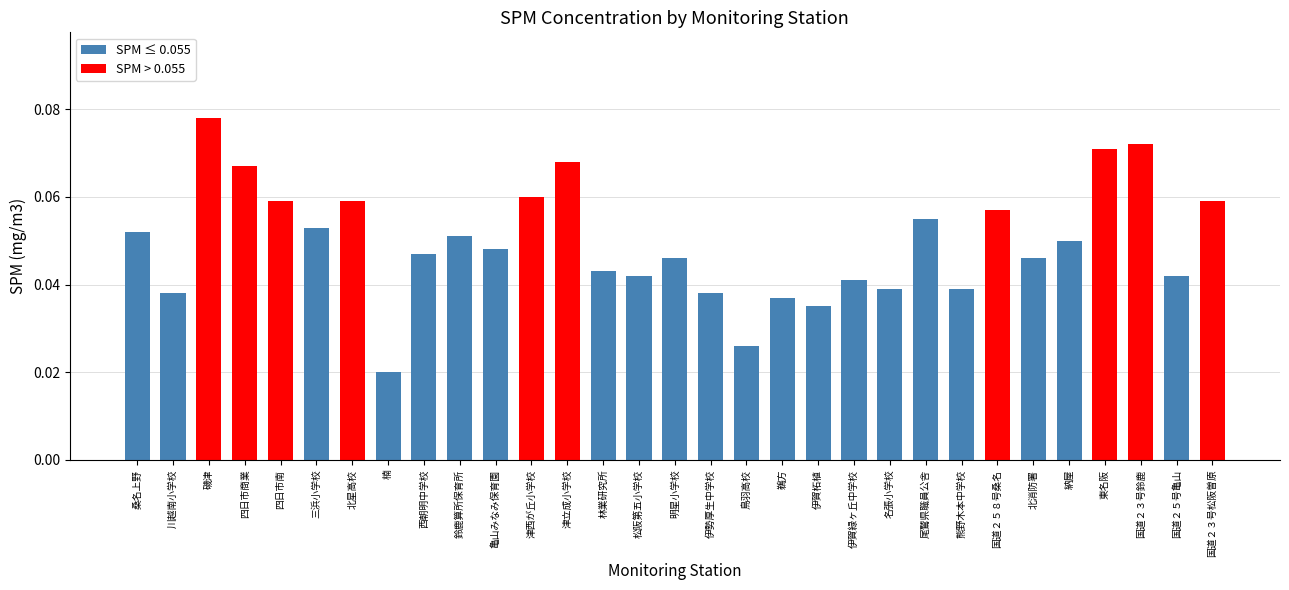

Does the chart contain any negative values?

No